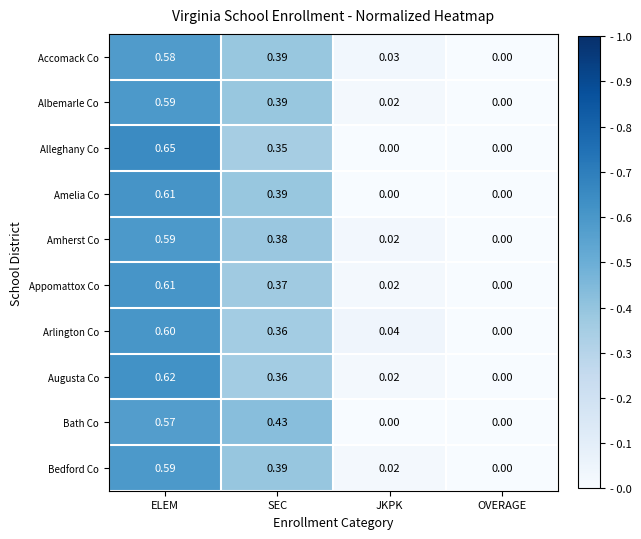

Which category has the lowest value in the Amherst Co series?

OVERAGE